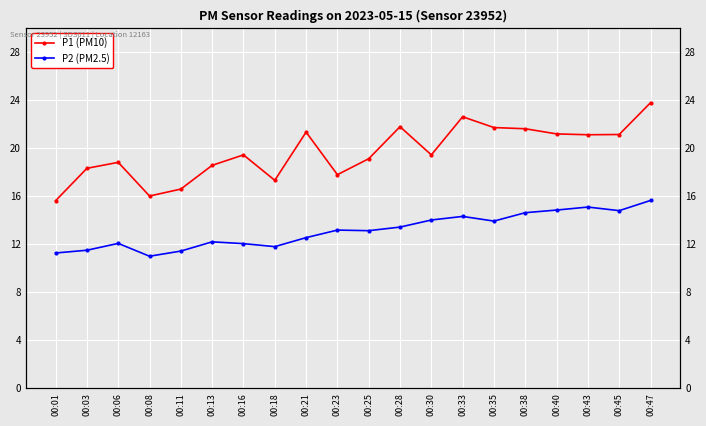

Reading right to left, what are all the values shown in this chart?

P1 (PM10): 00:47=23.8	00:45=21.1	00:43=21.1	00:40=21.2	00:38=21.6	00:35=21.7	00:33=22.6	00:30=19.4	00:28=21.8	00:25=19.1	00:23=17.8	00:21=21.4	00:18=17.3	00:16=19.4	00:13=18.6	00:11=16.6	00:08=16.0	00:06=18.8	00:03=18.3	00:01=15.6
P2 (PM2.5): 00:47=15.7	00:45=14.8	00:43=15.1	00:40=14.8	00:38=14.6	00:35=13.9	00:33=14.3	00:30=14.0	00:28=13.4	00:25=13.1	00:23=13.2	00:21=12.6	00:18=11.8	00:16=12.1	00:13=12.2	00:11=11.4	00:08=11.0	00:06=12.1	00:03=11.5	00:01=11.3